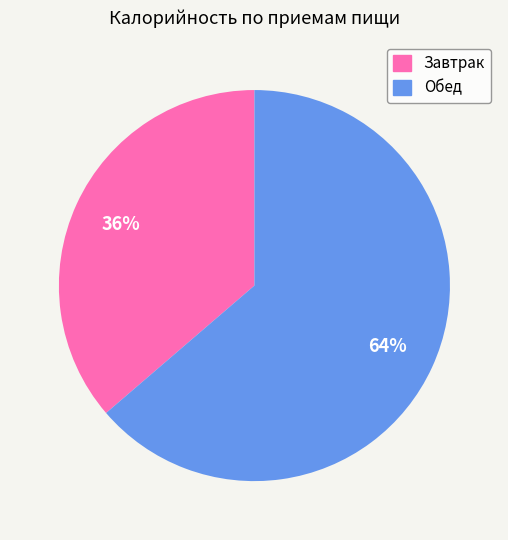

True or false: Завтрак accounts for 22% of the total.

False